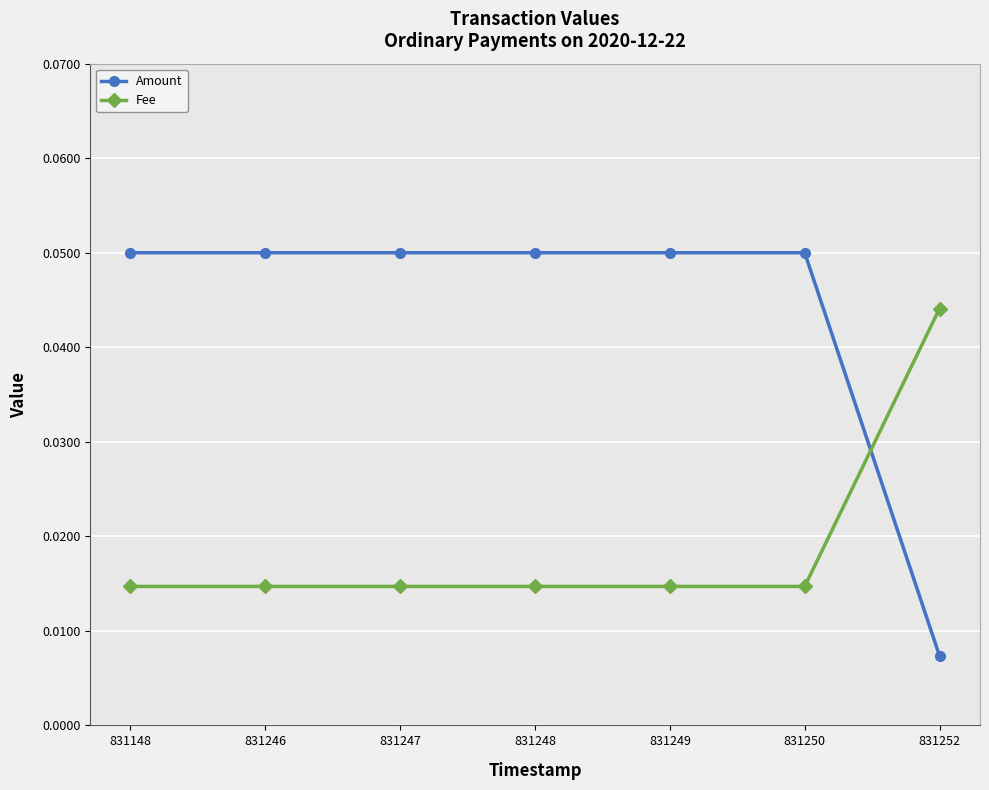

True or false: Amount and Fee cross at least once.

True